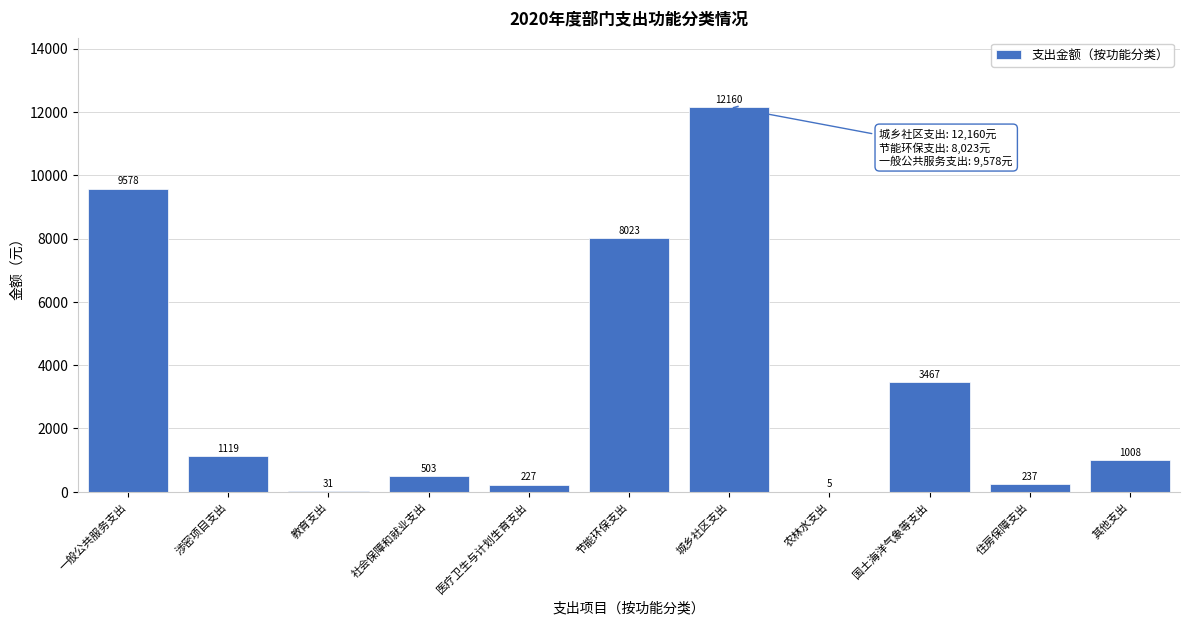

Where does the data first go above 1008?

一般公共服务支出